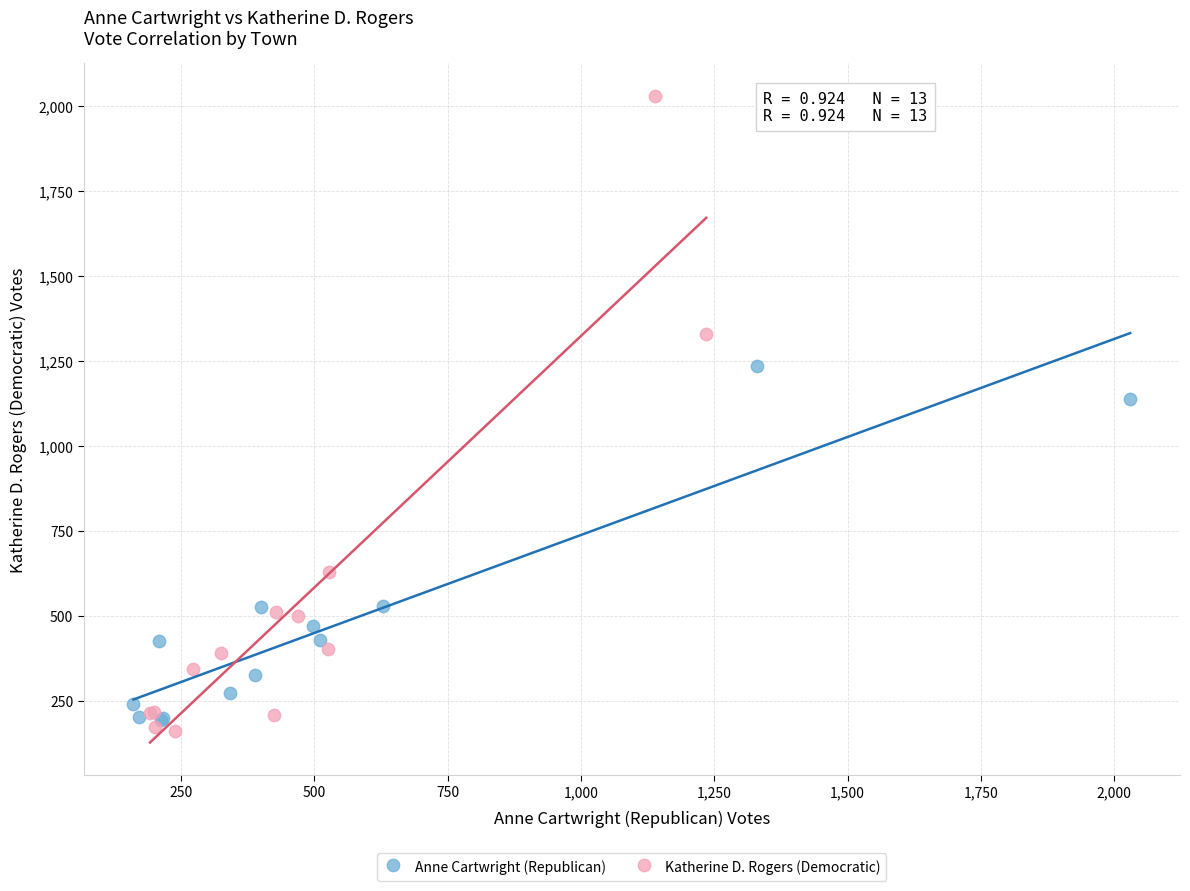

Which series has the largest Y range (max minus min)?

Katherine D. Rogers (Democratic)